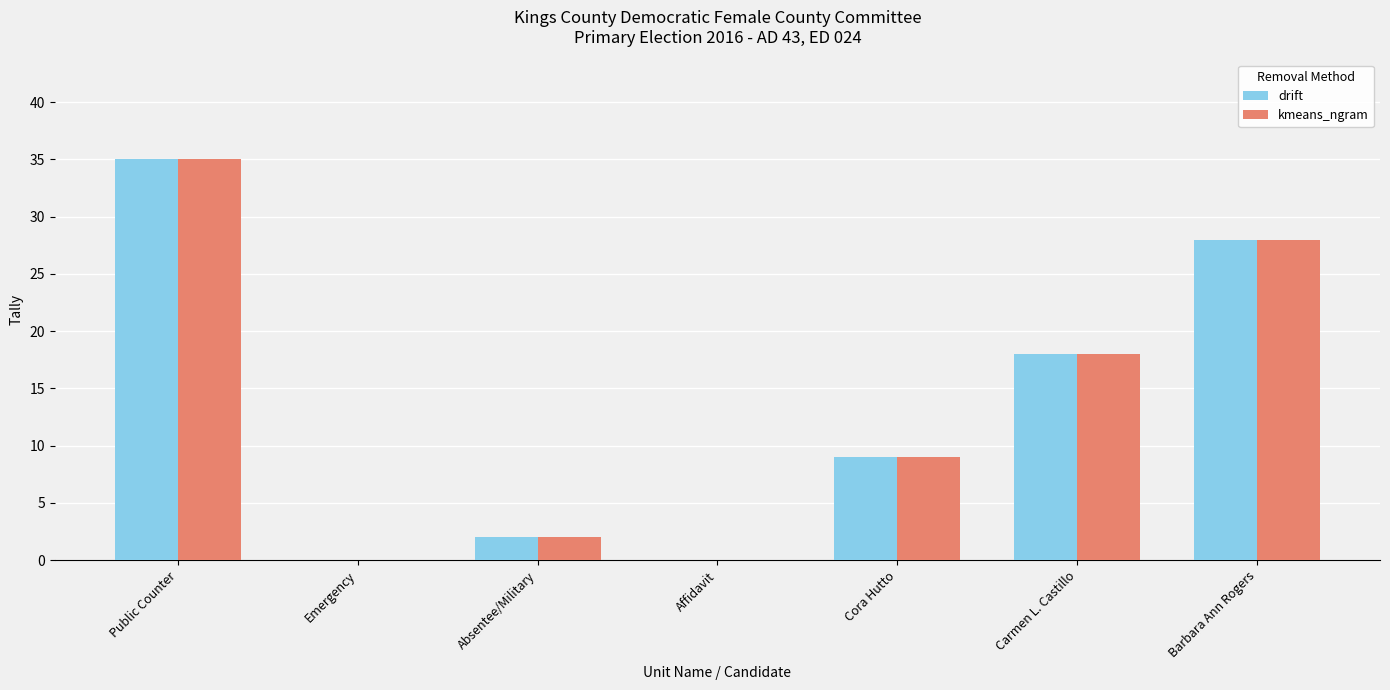

At which category does the chart reach its peak across all series?

Public Counter